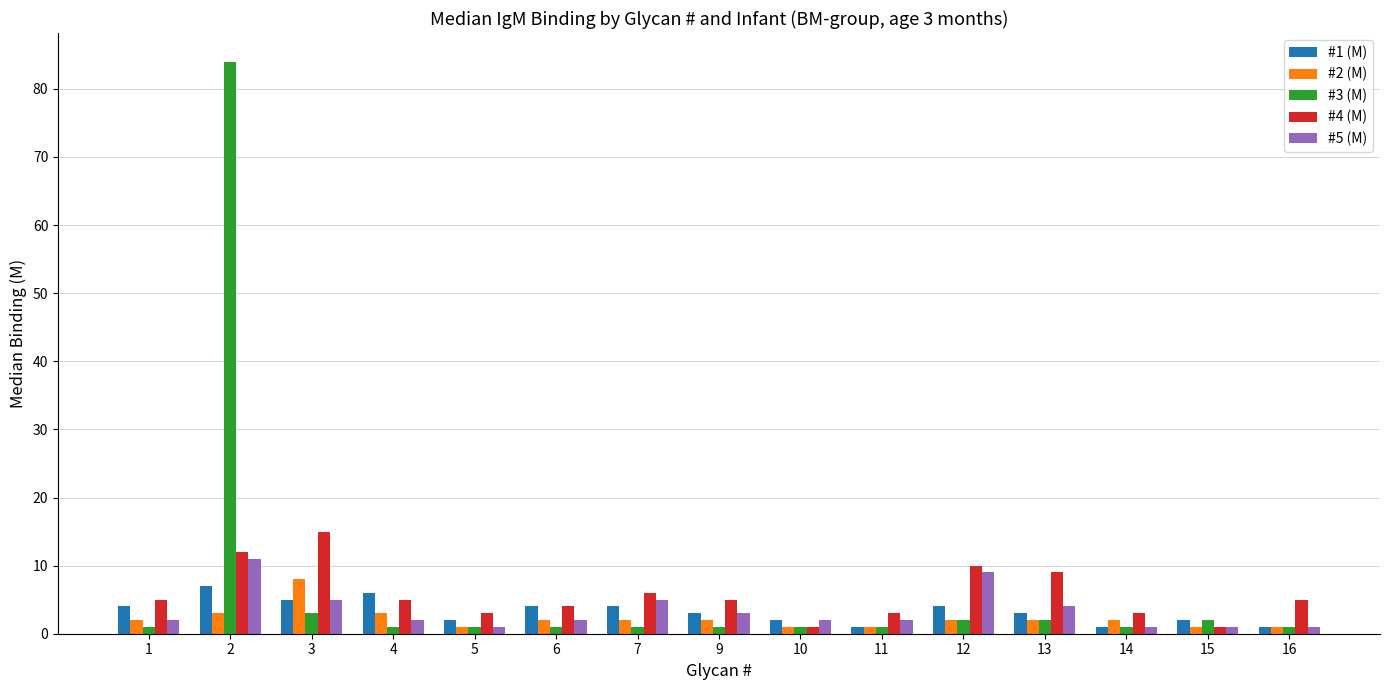

Reading right to left, what are all the values shown in this chart?

#1 (M): 16=1	15=2	14=1	13=3	12=4	11=1	10=2	9=3	7=4	6=4	5=2	4=6	3=5	2=7	1=4
#2 (M): 16=1	15=1	14=2	13=2	12=2	11=1	10=1	9=2	7=2	6=2	5=1	4=3	3=8	2=3	1=2
#3 (M): 16=1	15=2	14=1	13=2	12=2	11=1	10=1	9=1	7=1	6=1	5=1	4=1	3=3	2=84	1=1
#4 (M): 16=5	15=1	14=3	13=9	12=10	11=3	10=1	9=5	7=6	6=4	5=3	4=5	3=15	2=12	1=5
#5 (M): 16=1	15=1	14=1	13=4	12=9	11=2	10=2	9=3	7=5	6=2	5=1	4=2	3=5	2=11	1=2